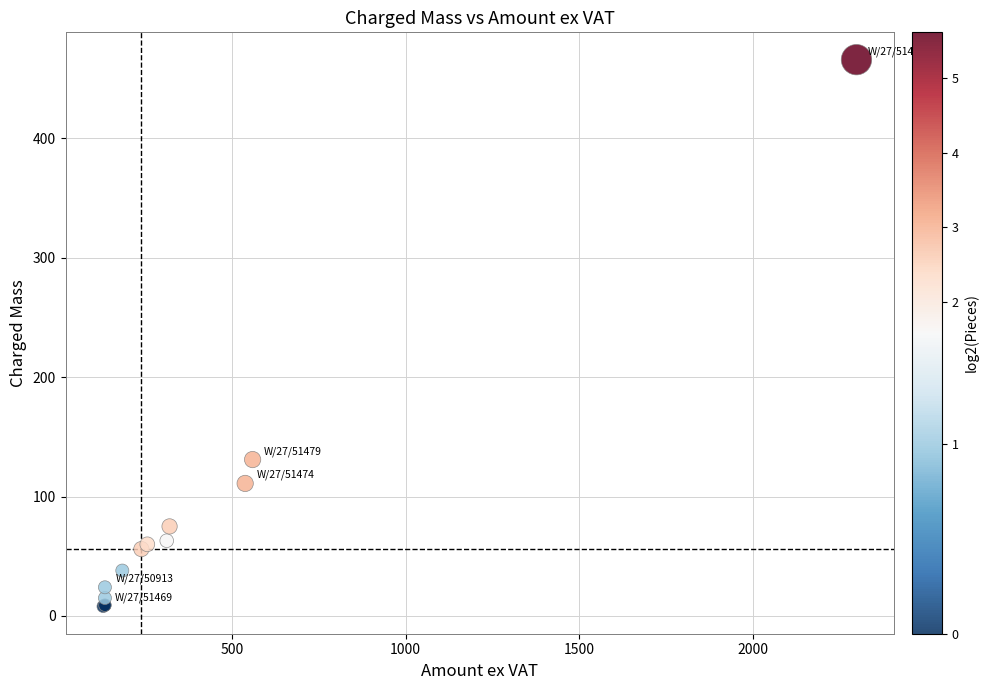

What Y value in the scatter plot is closest to 237?

131